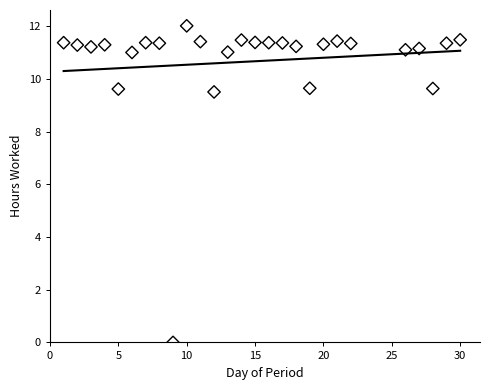

What is the range of X values (max minus min)?

29.0